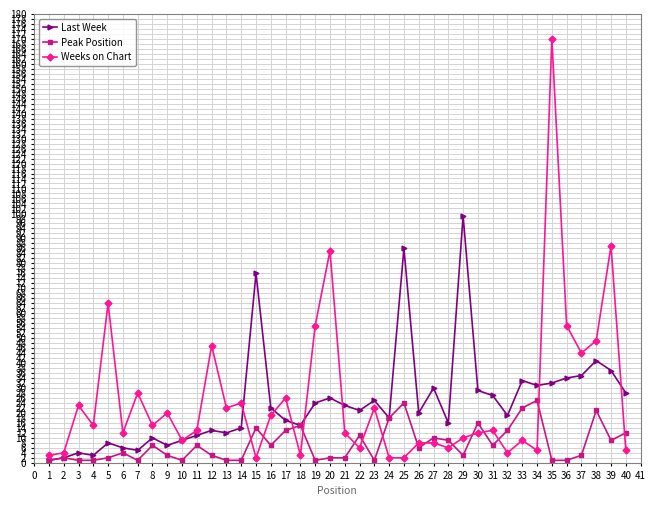

Is the value of Peak Position at 39 greater than the value of Weeks on Chart at 5?

No